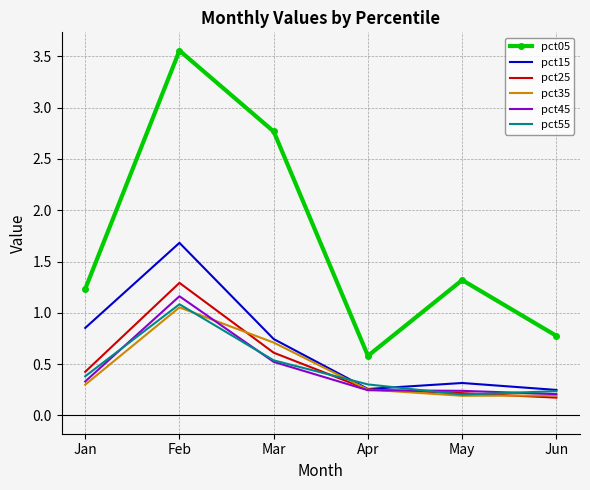

What is the total value across all series at Jun?

1.8